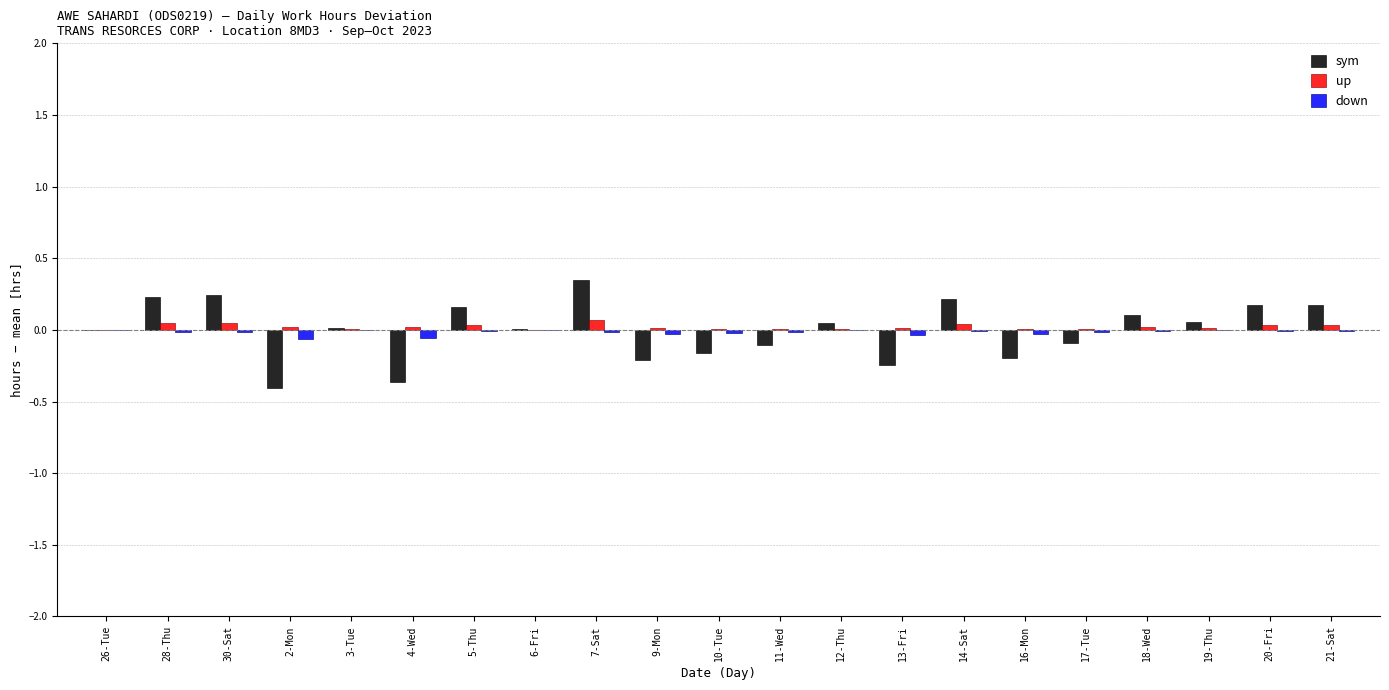

What are all the series names shown in the legend?

sym, up, down